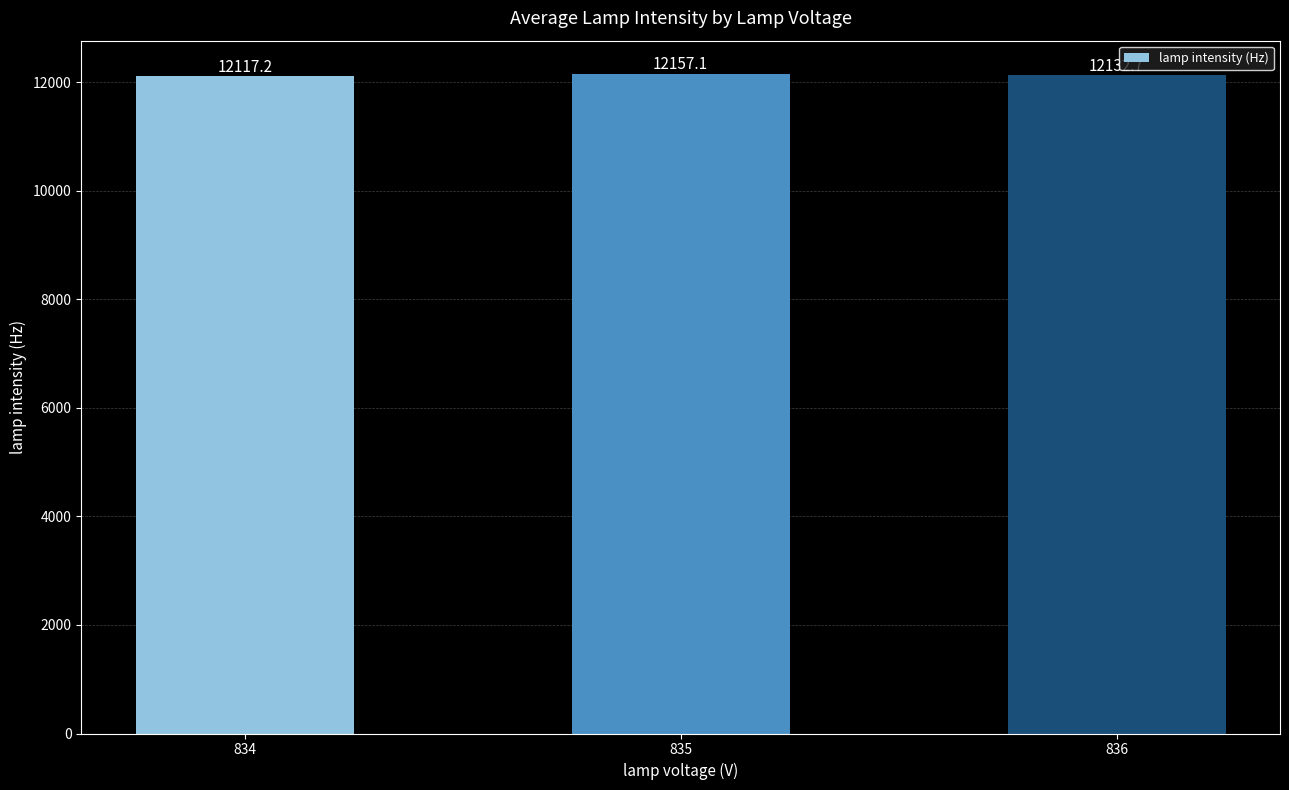

What is the approximate value at 835?

12157.1